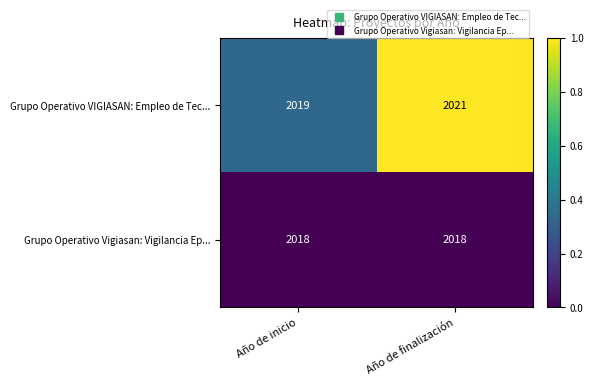

Reading left to right, what are all the values shown in this chart?

Grupo Operativo VIGIASAN: Empleo de Tec...: Año de inicio=2019	Año de finalización=2021
Grupo Operativo Vigiasan: Vigilancia Ep...: Año de inicio=2018	Año de finalización=2018